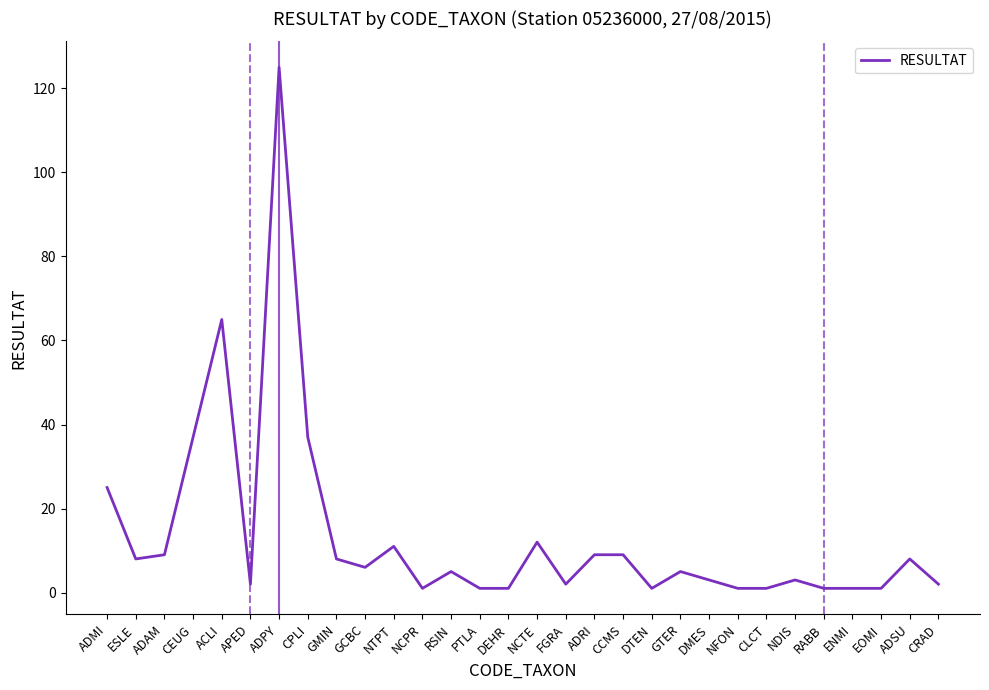

Where is the data nearest to the value 63?

ACLI